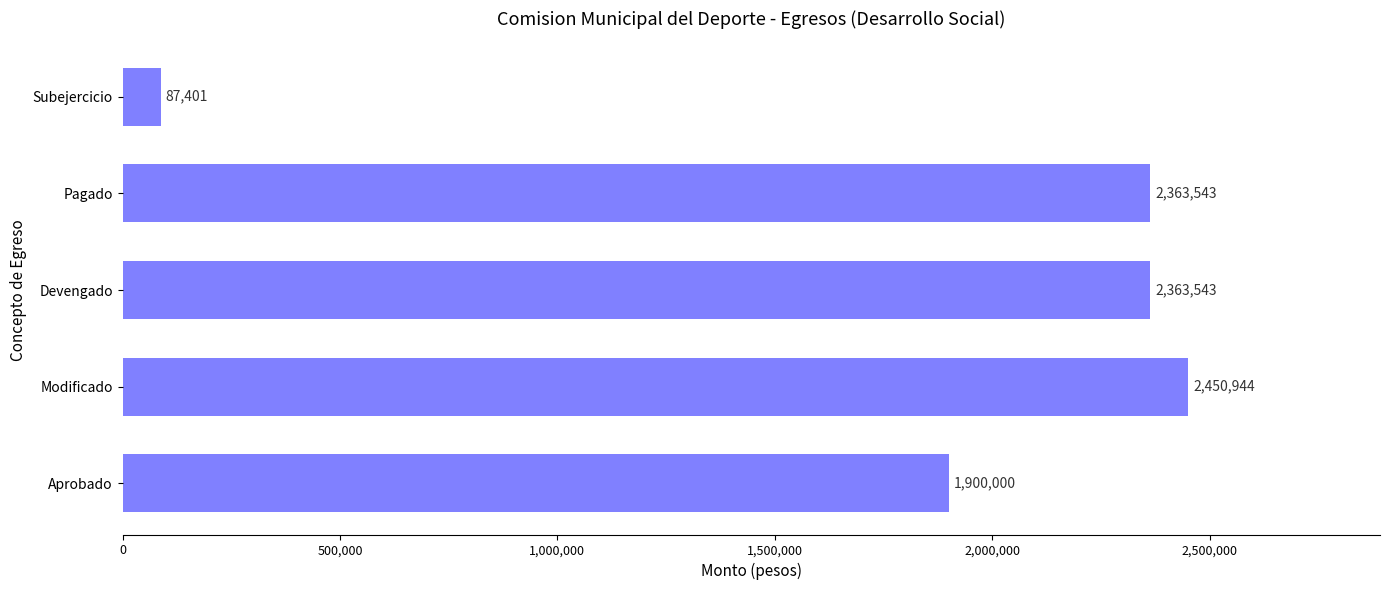

What is the sum of the values at Devengado and Subejercicio?

2450944.0